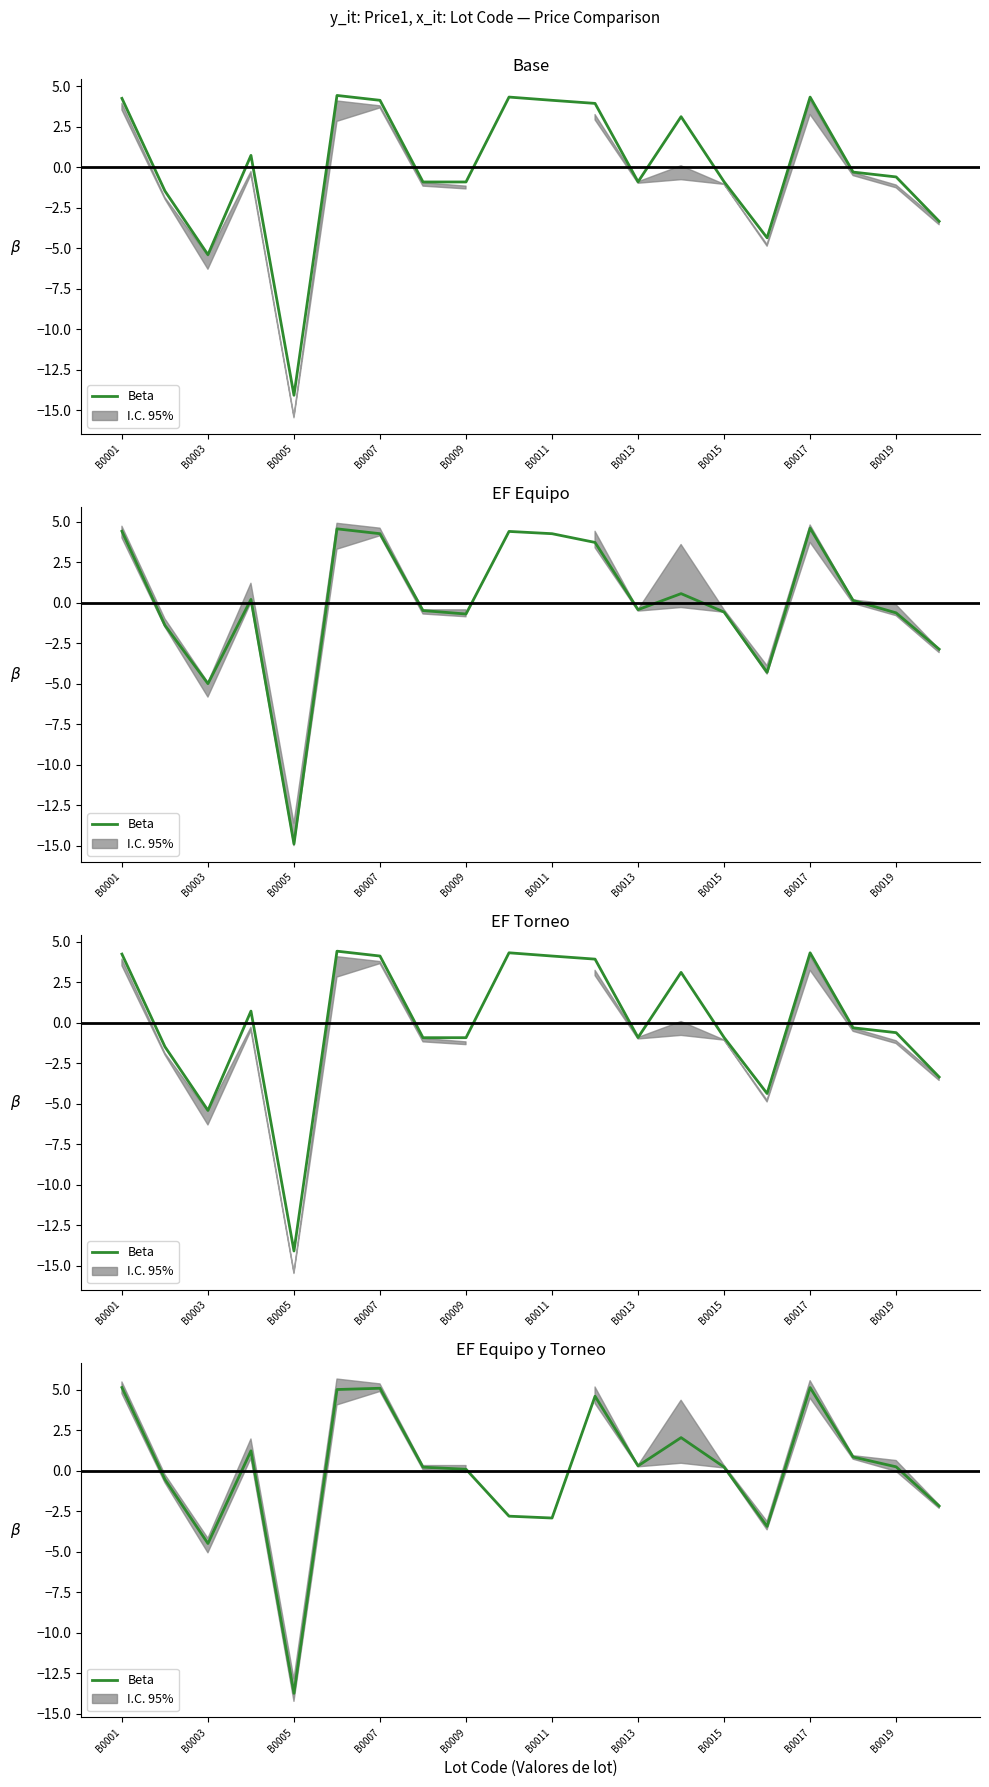

What position from the left is 17?

18